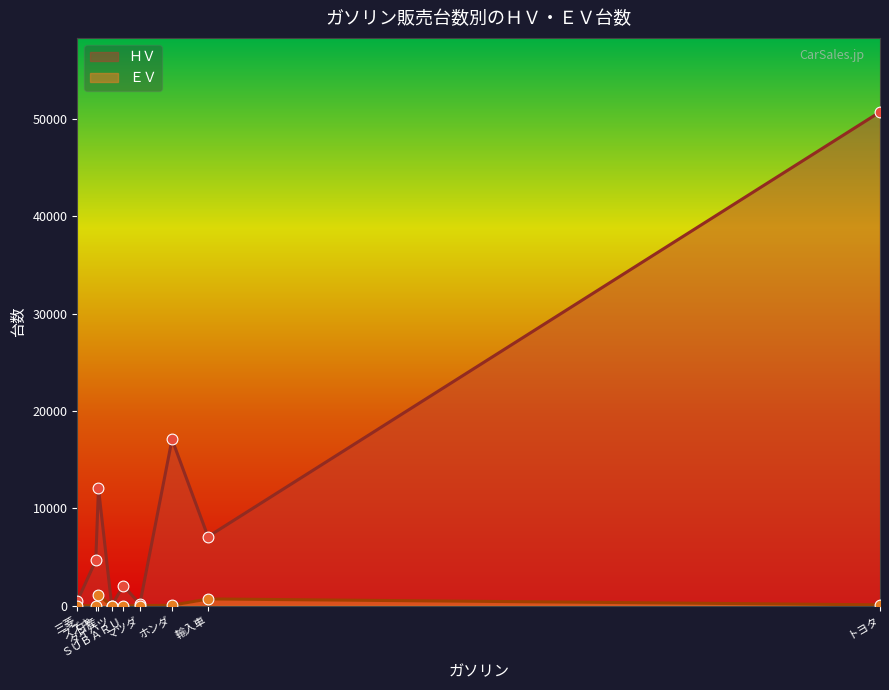

Which series contains the lowest Y value?

ＥＶ